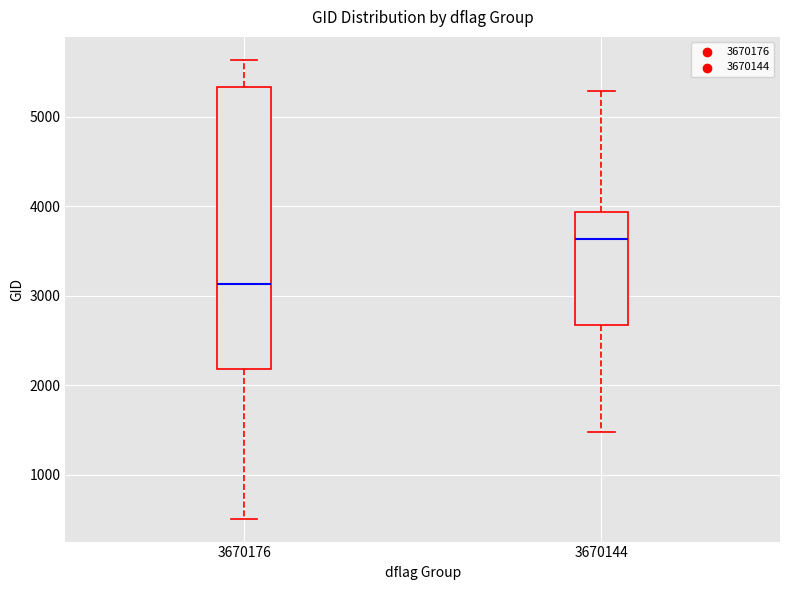

Which box's median line is the highest?

3670144